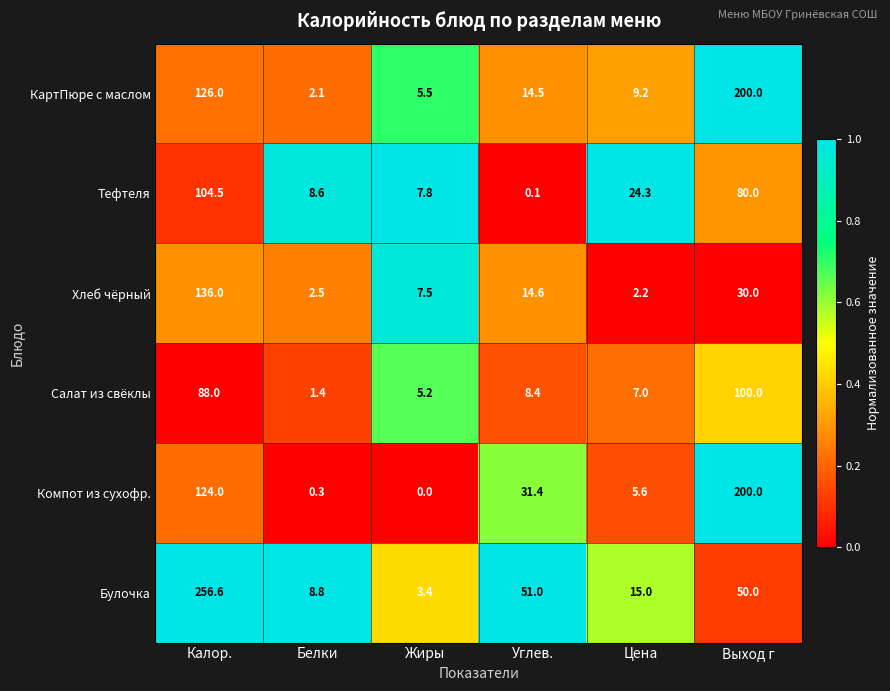

The value of Булочка at Цена is 21.2. True or false?

False